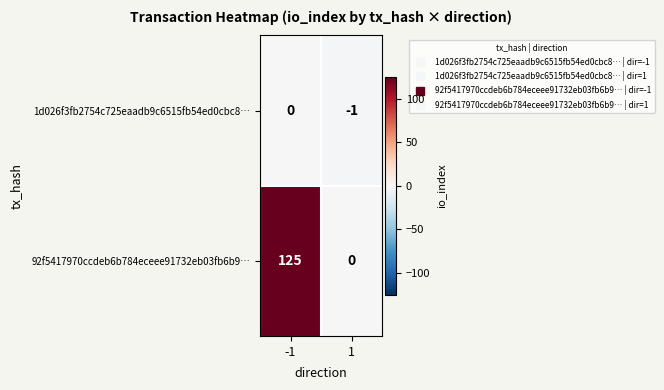

Rank the categories by 1d026f3fb2754c725eaadb9c6515fb54ed0cbc8… value from lowest to highest.

1, -1